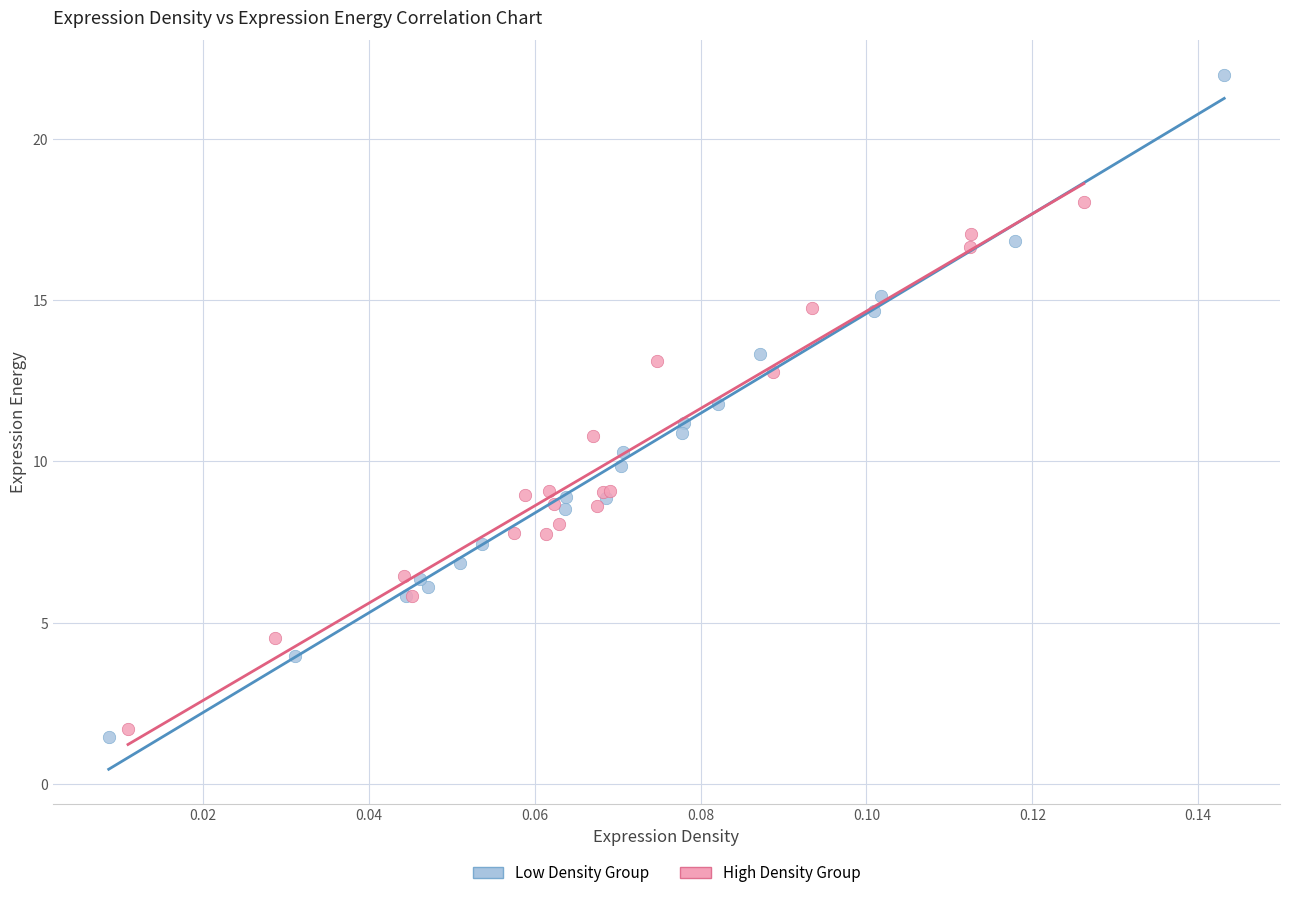

Which series contains the lowest Y value?

Low Density Group